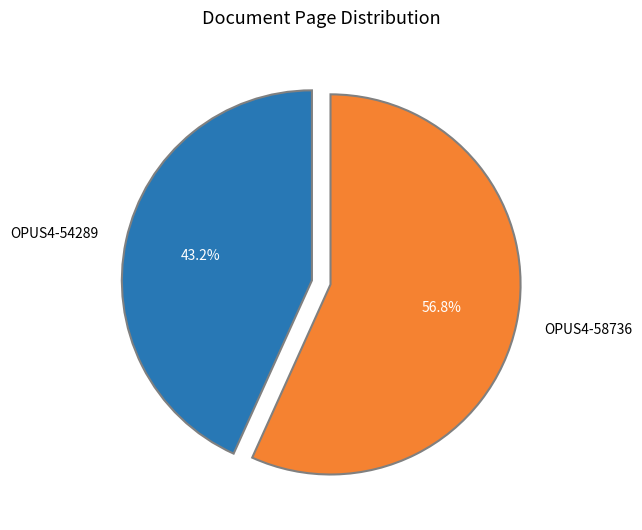

Which category has the smallest portion of the pie?

OPUS4-54289